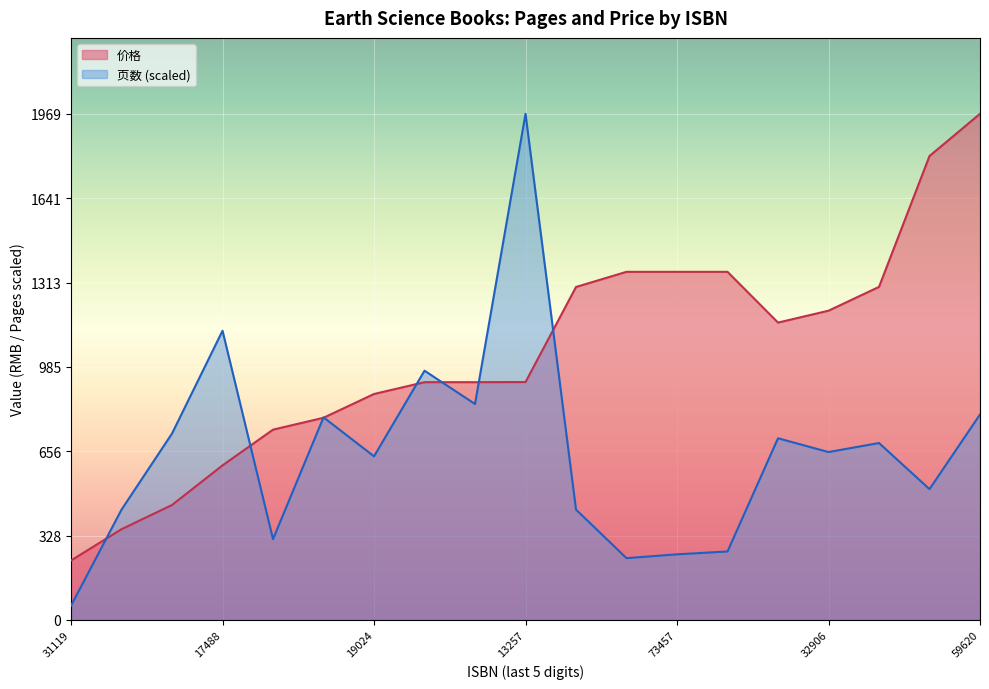

Rank the series at 9781522595625 from highest to lowest value.

价格, 页数